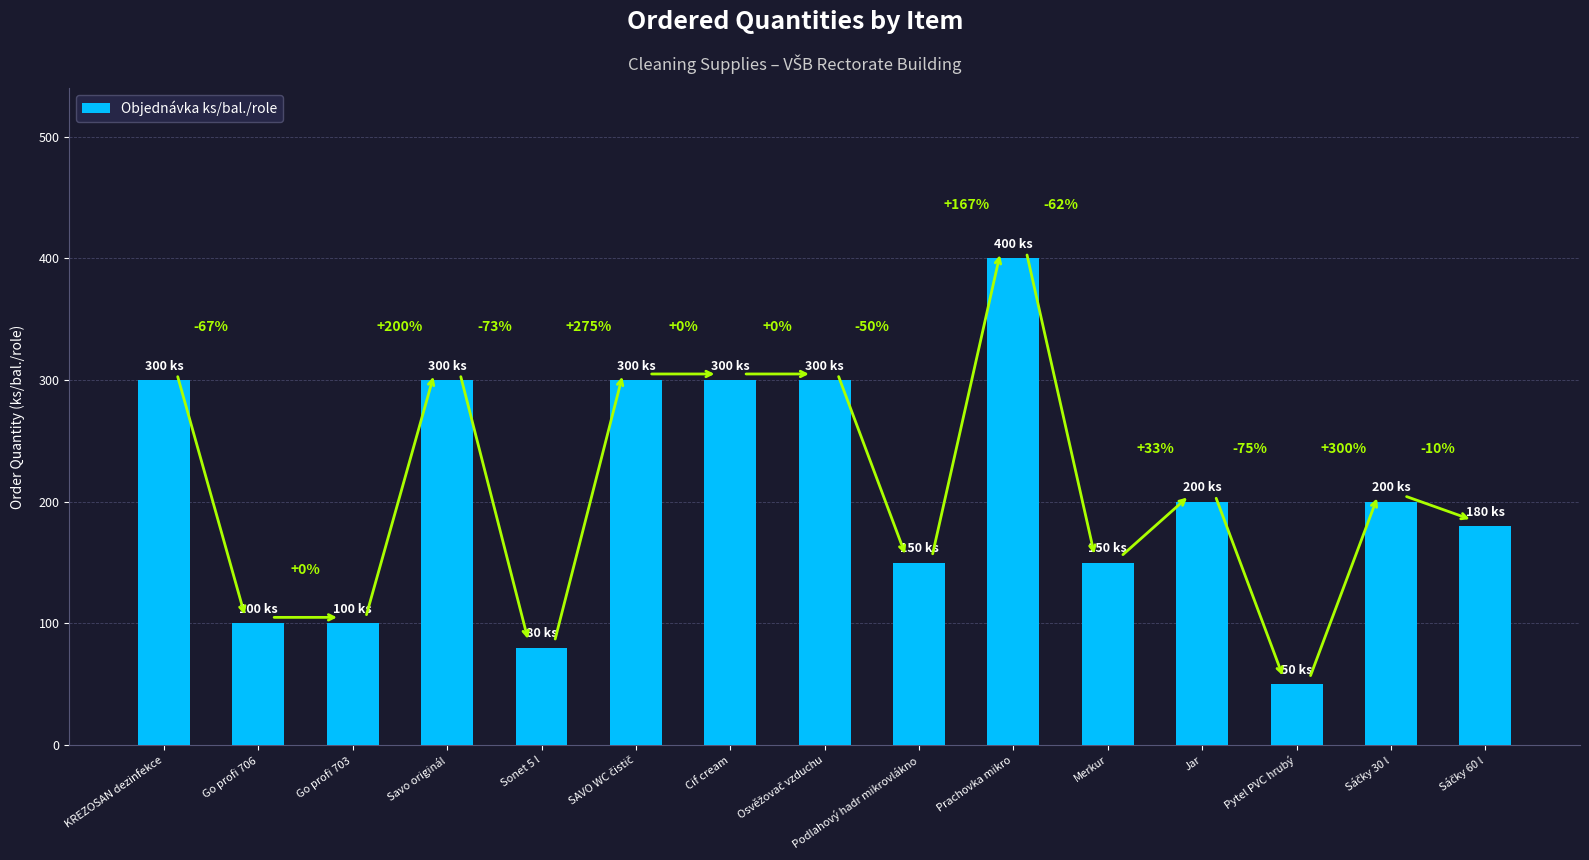

Reading left to right, transcribe all the data shown in this chart.

KREZOSAN dezinfekce=300	Go profi 706=100	Go profi 703=100	Savo originál=300	Sonet 5 l=80	SAVO WC čistič=300	Cif cream=300	Osvěžovač vzduchu=300	Podlahový hadr mikrovlákno=150	Prachovka mikro=400	Merkur=150	Jar=200	Pytel PVC hrubý=50	Sáčky 30 l=200	Sáčky 60 l=180